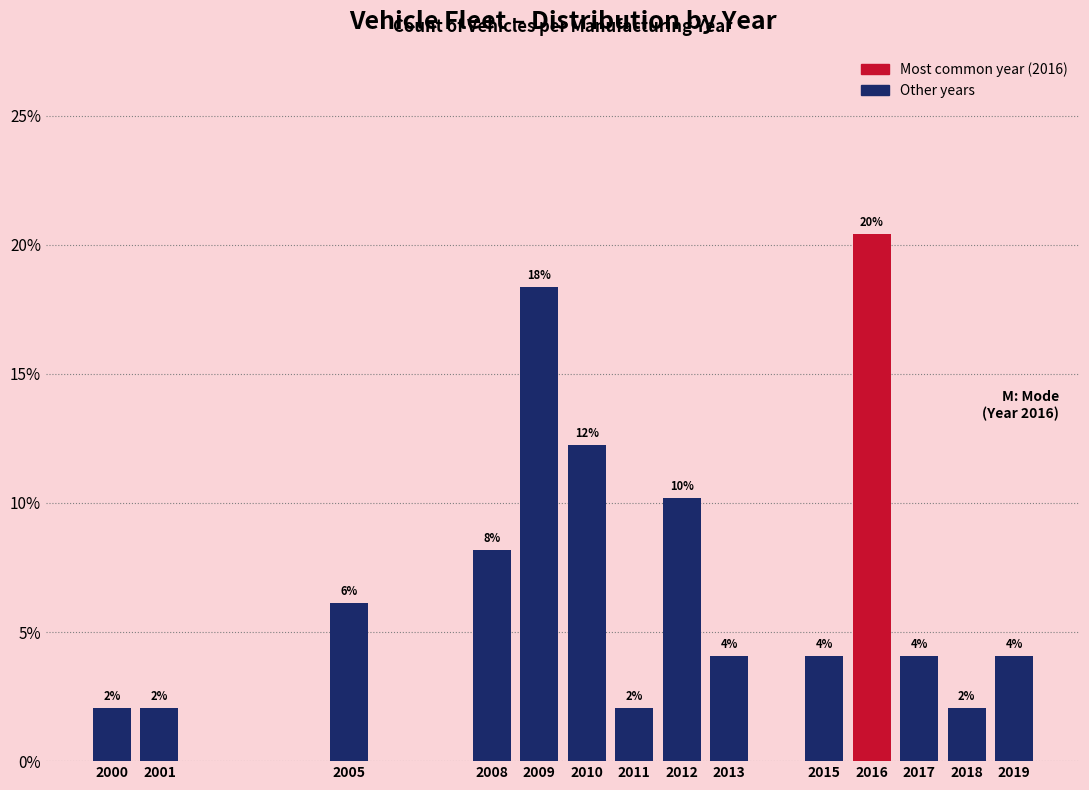

Does the chart contain any negative values?

No